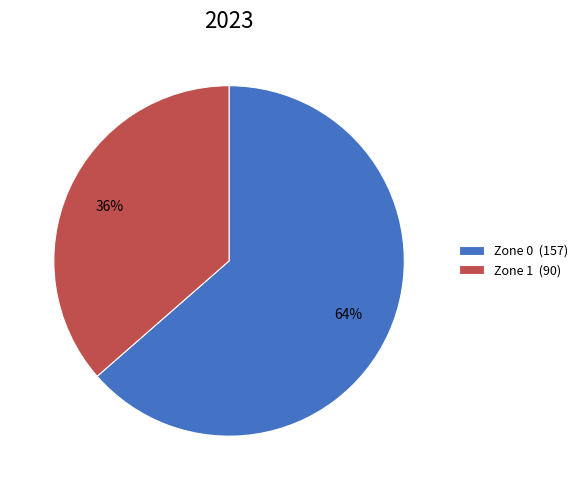

What is the smallest slice in the pie chart?

Zone 1